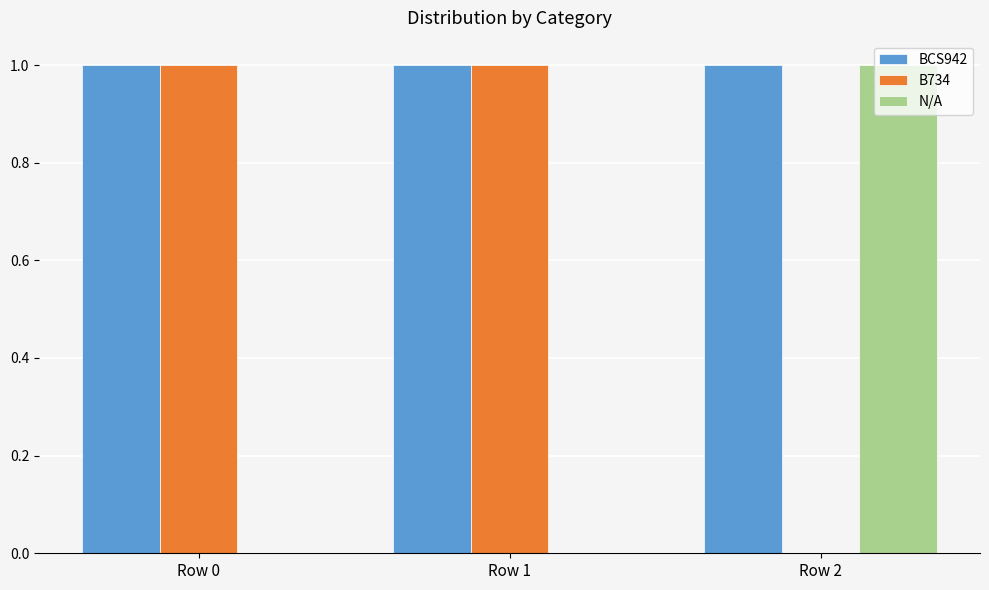

The value of B734 at Row 0 is 2. True or false?

False